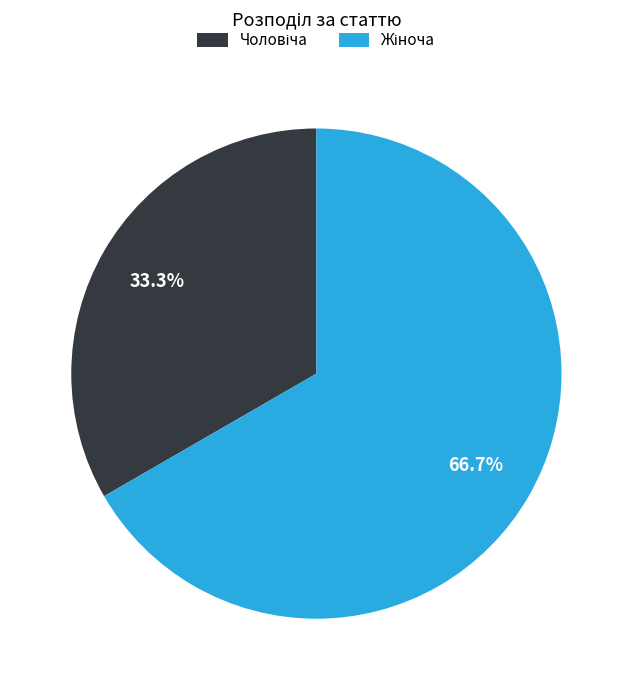

Is there a majority slice in this chart?

Yes